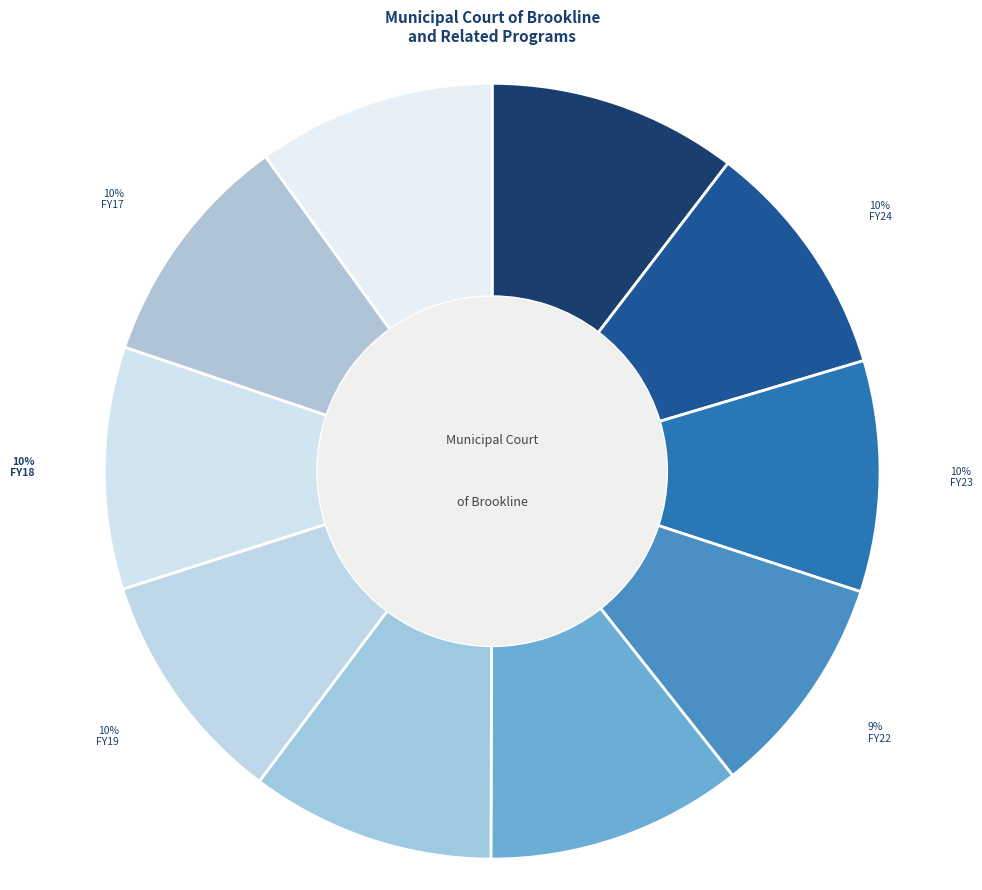

The FY21 slice represents 26% of the pie. True or false?

False